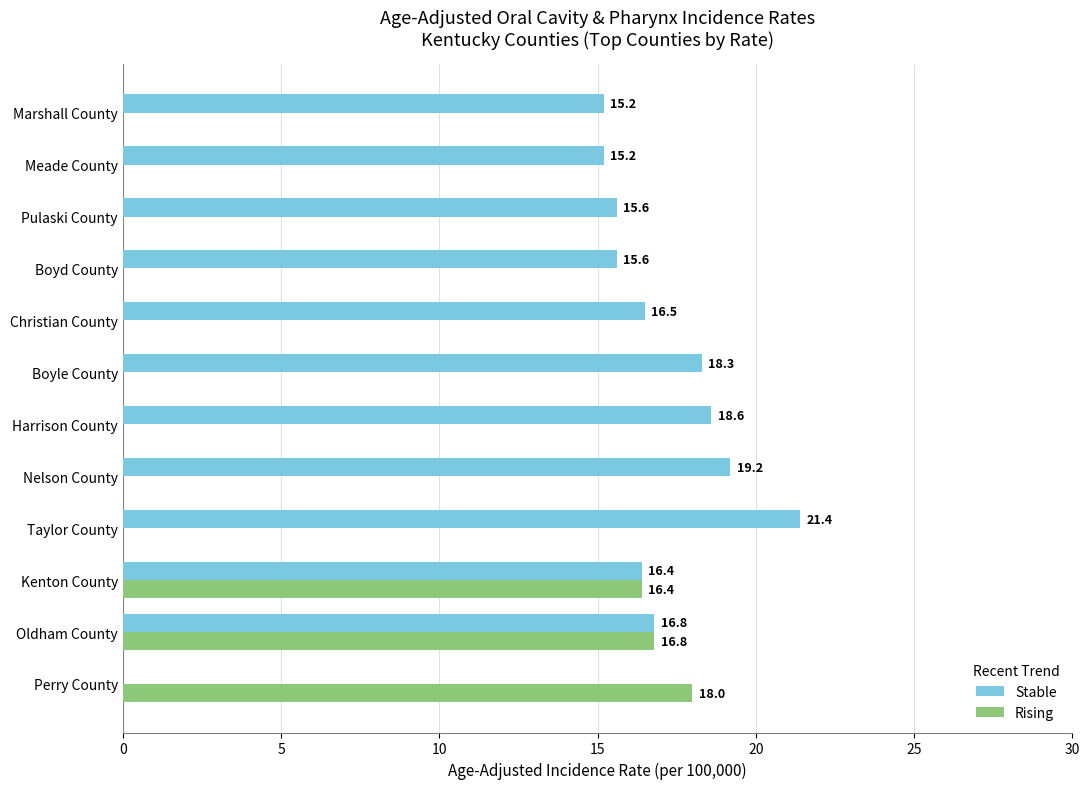

What is the approximate value of Stable at Kenton County?

16.4